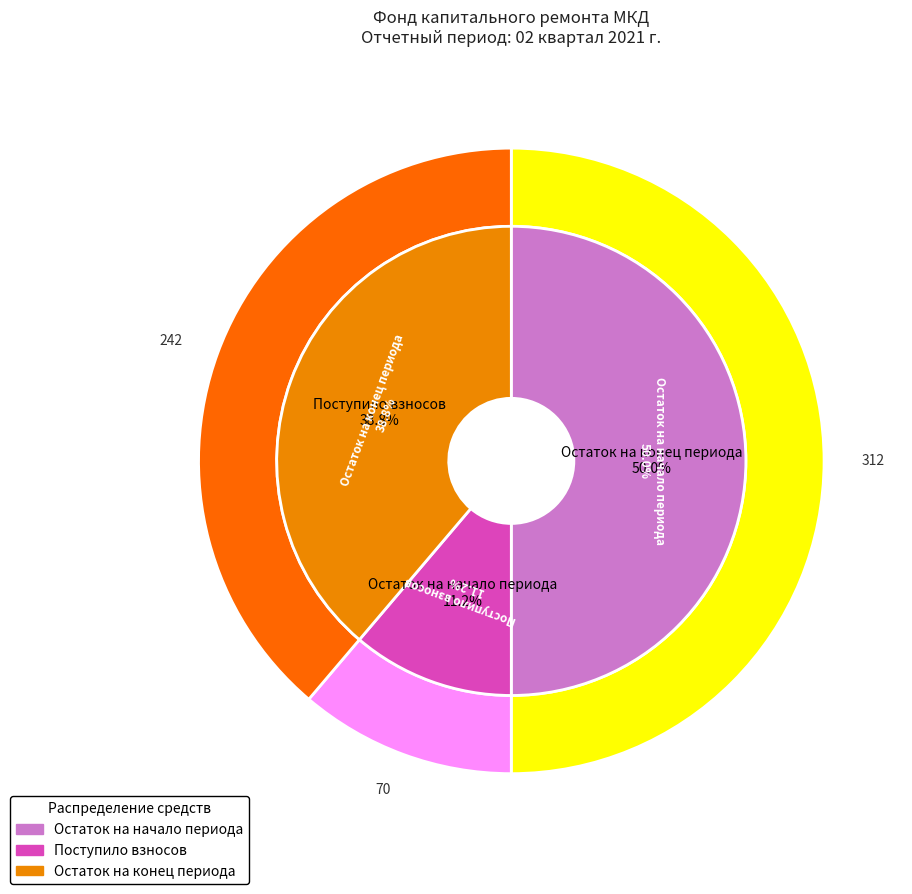

Does any single category account for the majority?

Yes